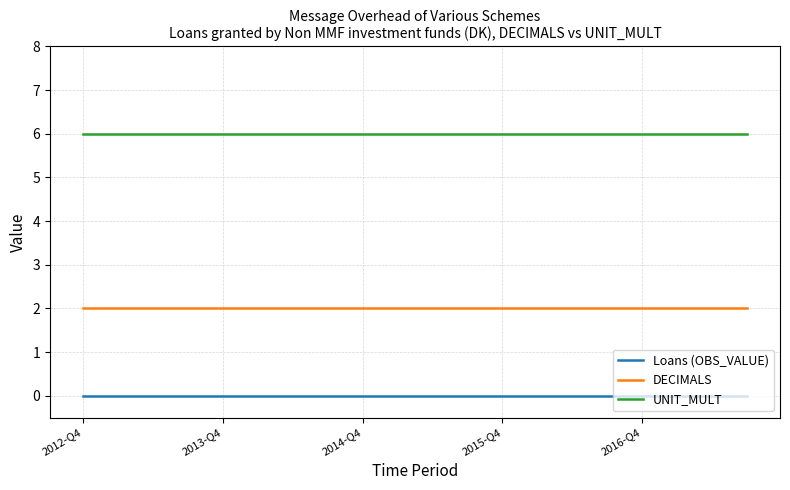

List the series in order of their peak value, highest first.

UNIT_MULT, DECIMALS, Loans (OBS_VALUE)